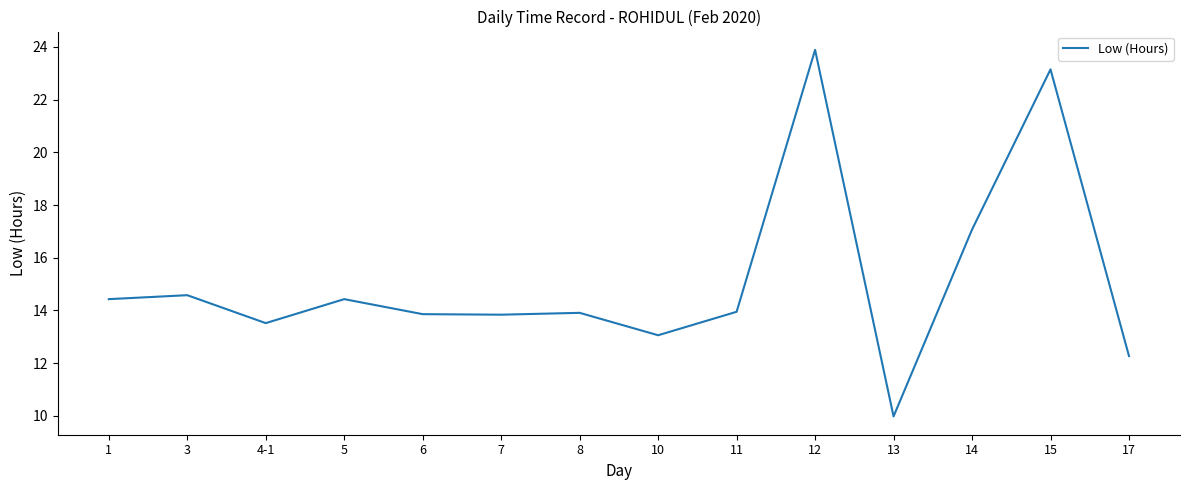

Where is the data nearest to the value 16?

14